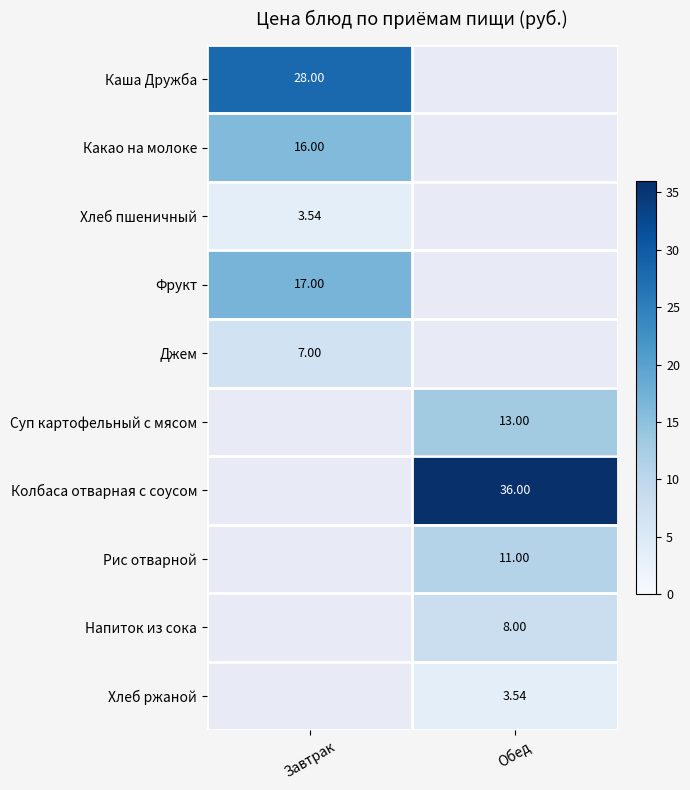

Is the value of Рис отварной at Обед greater than the value of Фрукт at Завтрак?

No